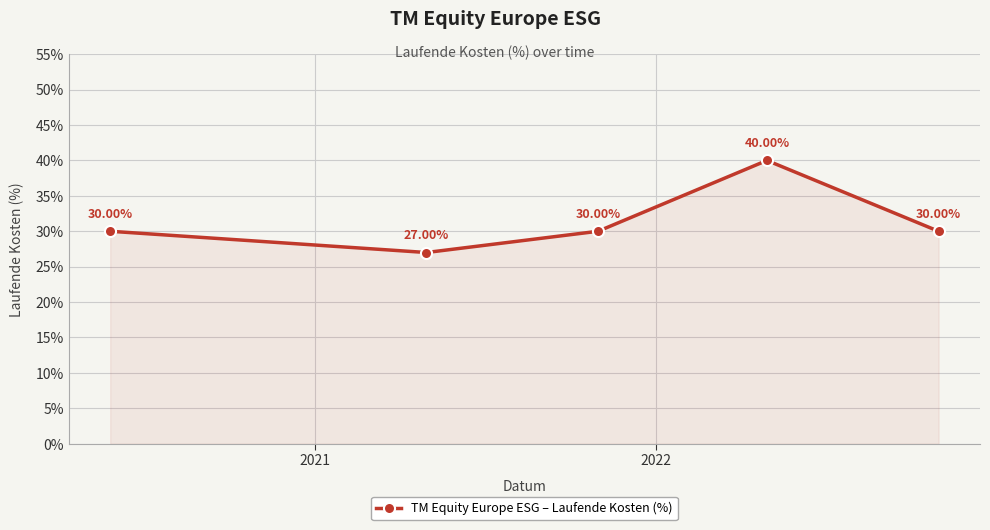

True or false: the data has more than 2 interior local peaks.

False